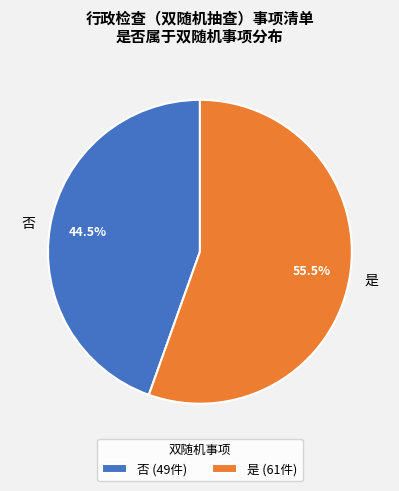

Combined, do 否 and 是 account for over 50%?

Yes